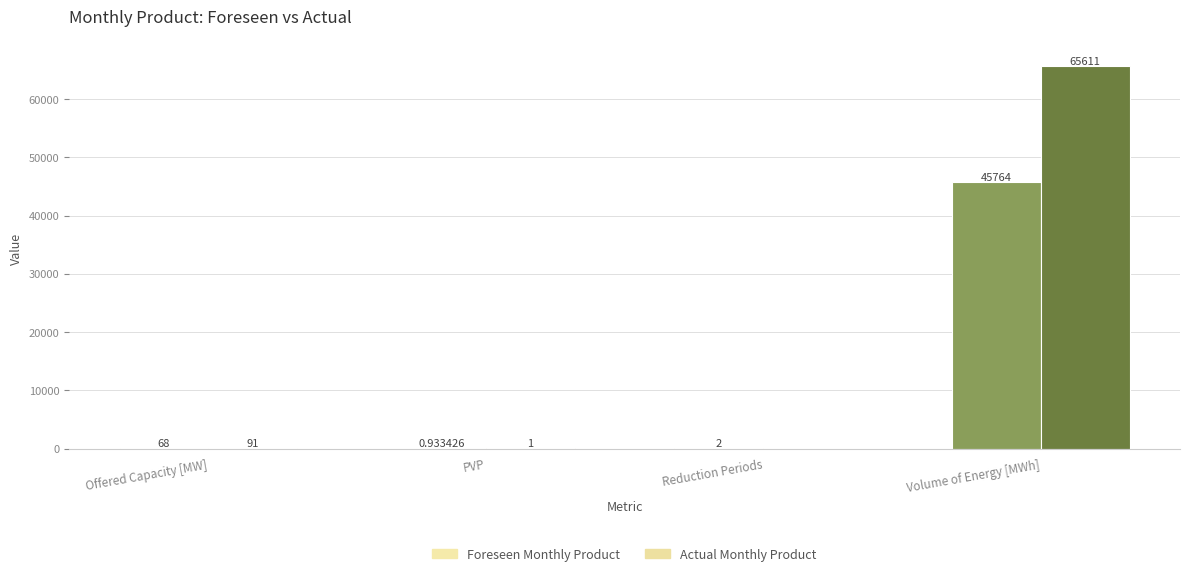

How many data points does each series have?

4